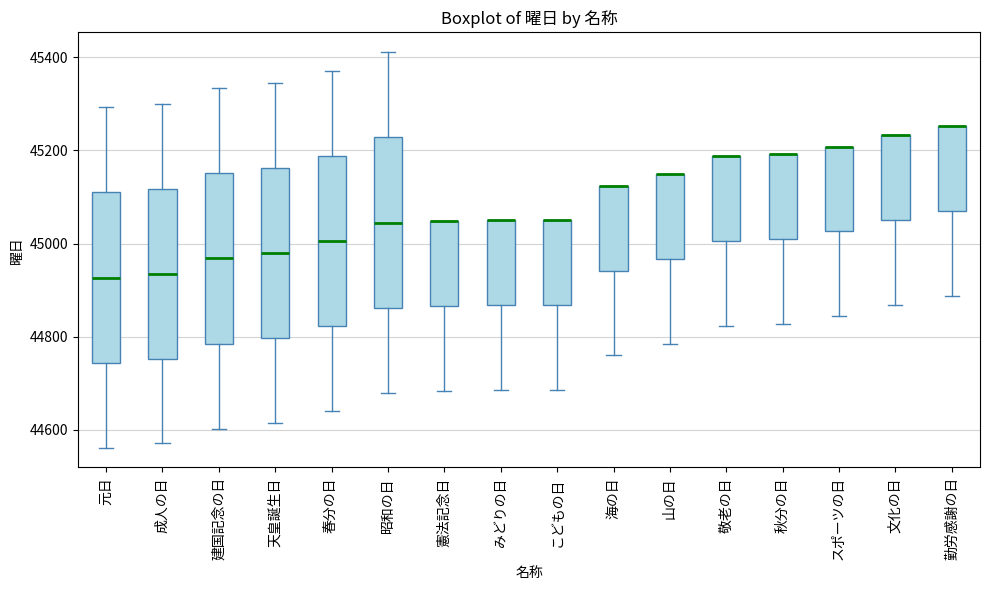

Where is the upper edge of the box for 天皇誕生日 on the y-axis? The values are not printed on the chart, so give them approximately, as read against the axis.

45160